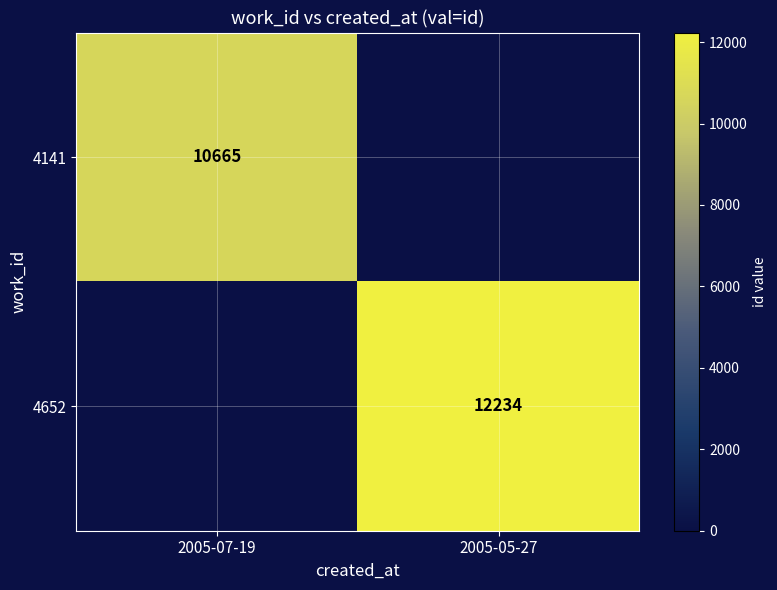

The value of 4141 at 2005-07-19 is 4320. True or false?

False